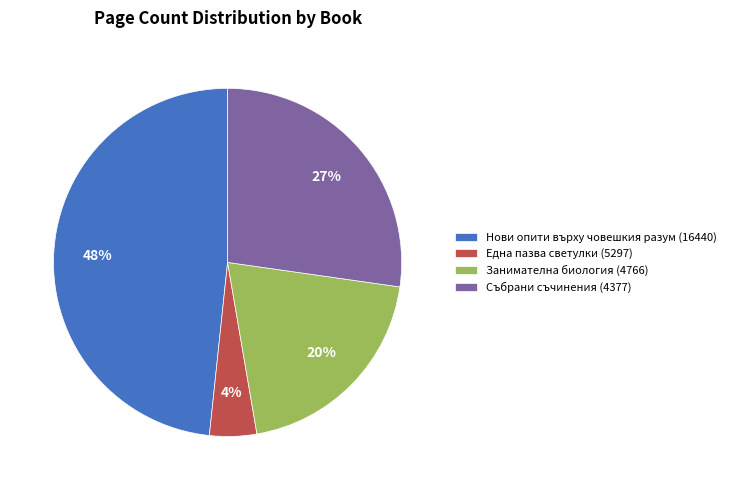

To the nearest percent, what percentage of the pie is Една пазва светулки (5297)?

4%